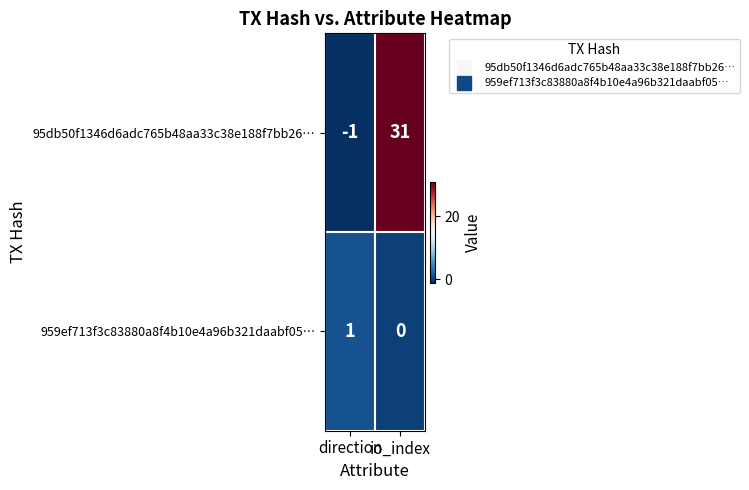

What is the difference between the 95db50f1346d6adc765b48aa33c38e188f7bb26… values at direction and io_index?

32